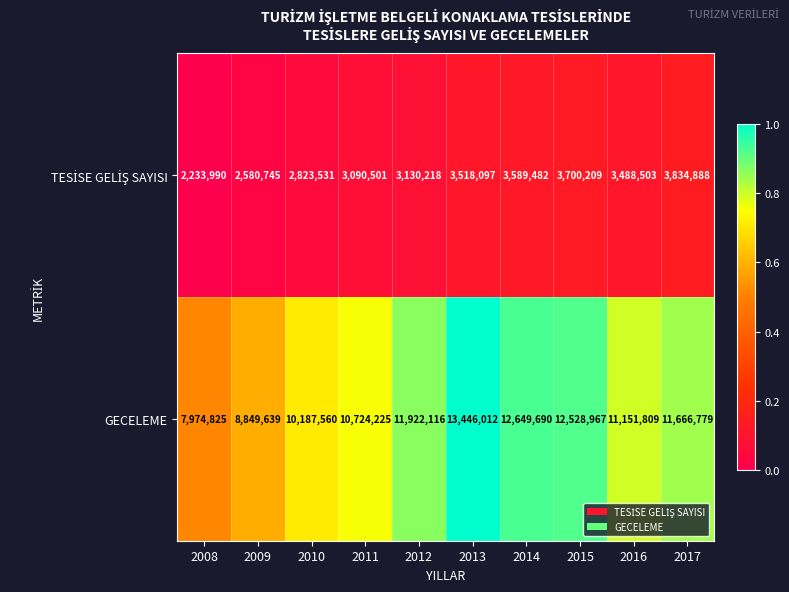

Which series has the largest total across all categories?

GECELEME